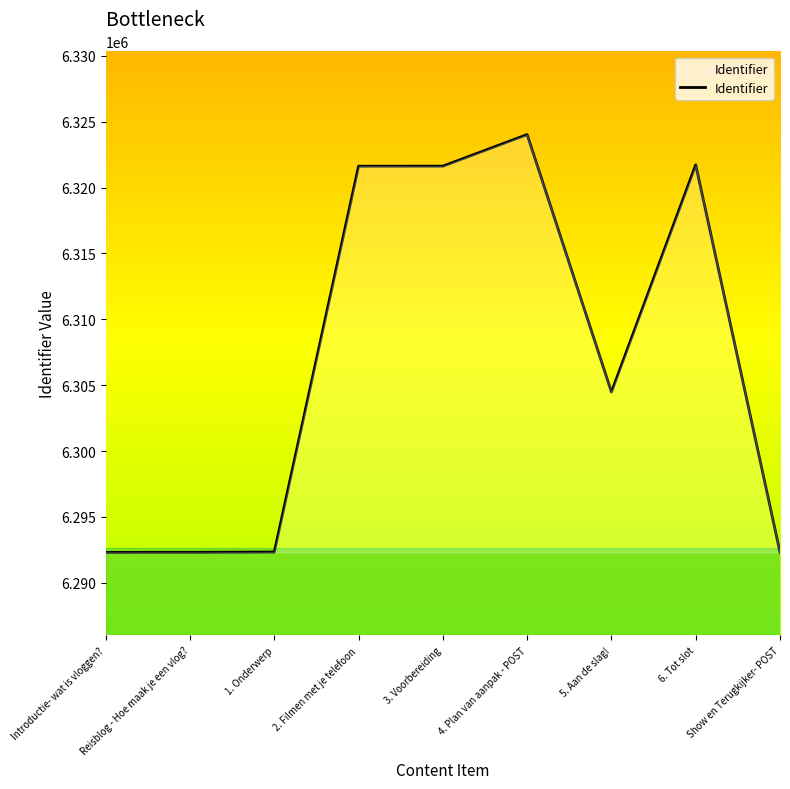

What is the difference between the values at 1. Onderwerp and 2. Filmen met je telefoon?

29293